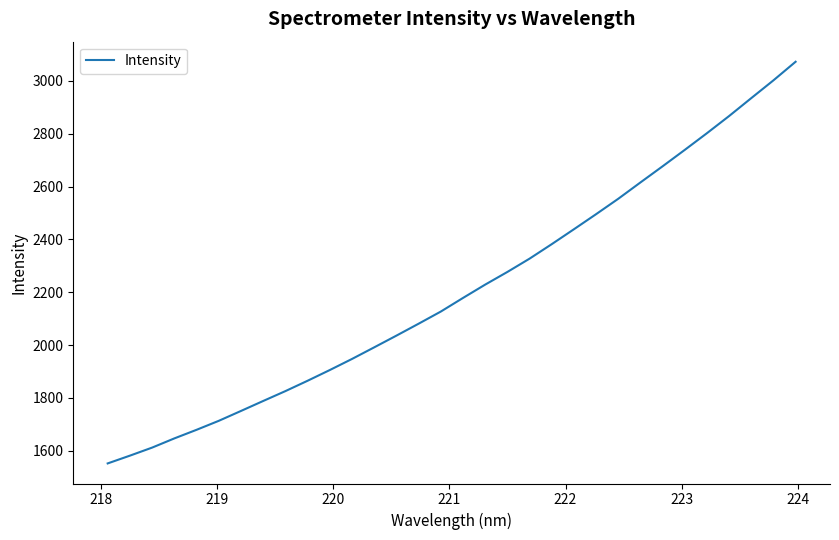

What is the minimum value shown in the chart?

1552.2